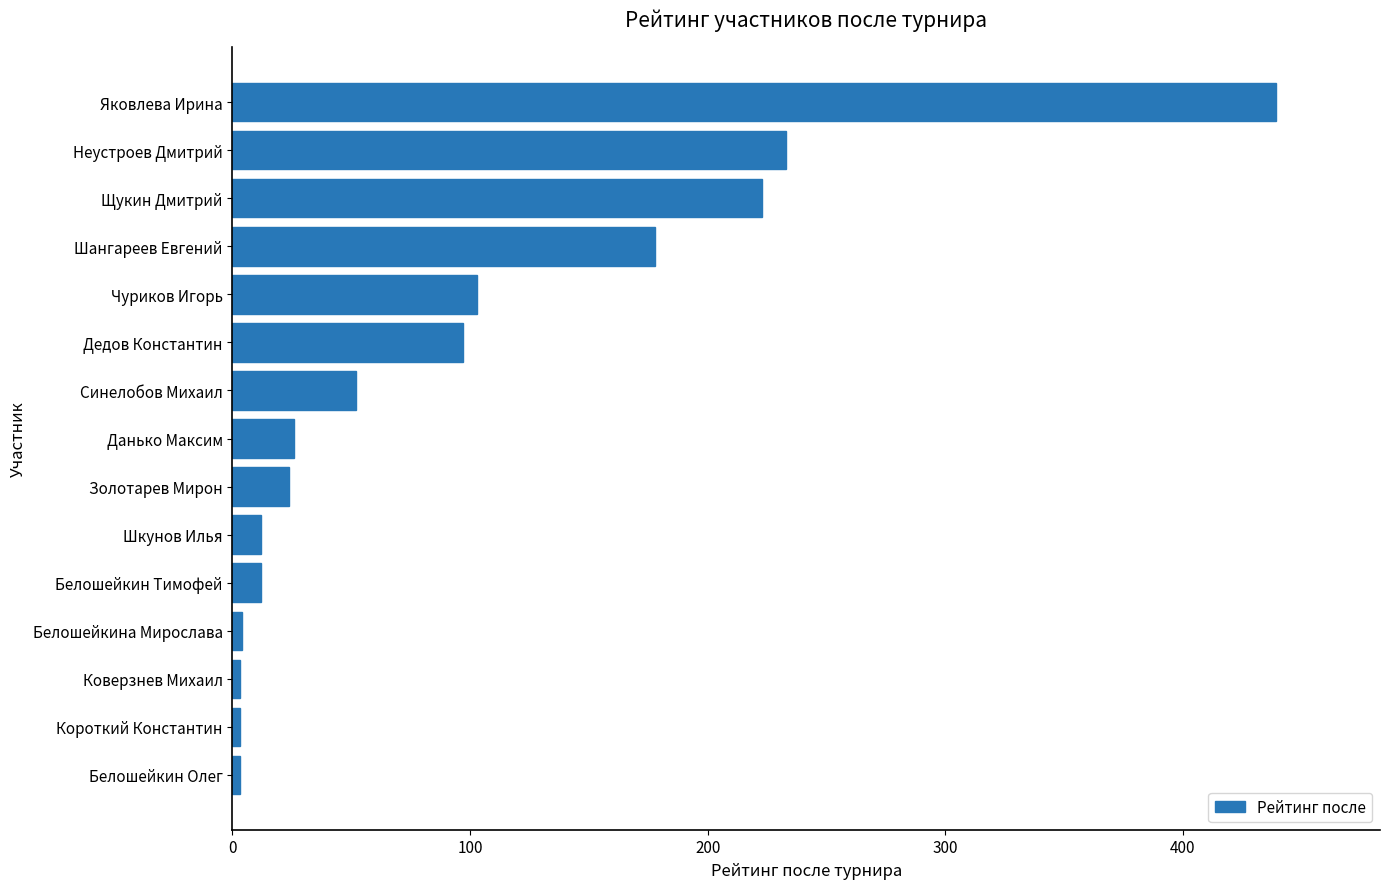

What is the smallest value displayed?

3